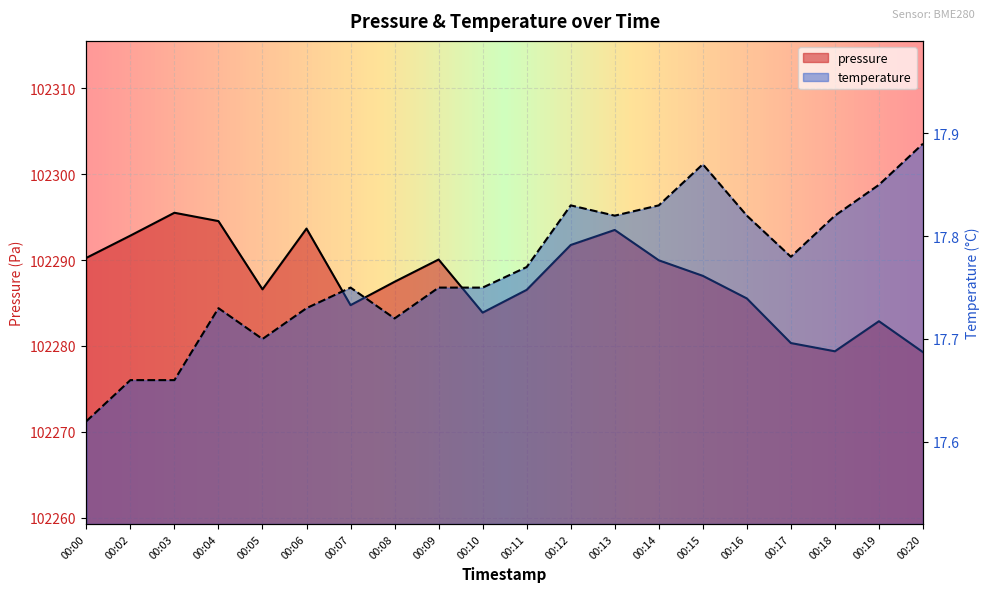

Reading left to right, extract all data points from this chart.

pressure: 00:00=102290.2	00:02=102292.8	00:03=102295.5	00:04=102294.5	00:05=102286.6	00:06=102293.7	00:07=102284.8	00:08=102287.5	00:09=102290.1	00:10=102283.9	00:11=102286.5	00:12=102291.8	00:13=102293.5	00:14=102290.0	00:15=102288.2	00:16=102285.5	00:17=102280.3	00:18=102279.4	00:19=102282.9	00:20=102279.3
temperature: 00:00=17.6	00:02=17.7	00:03=17.7	00:04=17.7	00:05=17.7	00:06=17.7	00:07=17.8	00:08=17.7	00:09=17.8	00:10=17.8	00:11=17.8	00:12=17.8	00:13=17.8	00:14=17.8	00:15=17.9	00:16=17.8	00:17=17.8	00:18=17.8	00:19=17.9	00:20=17.9